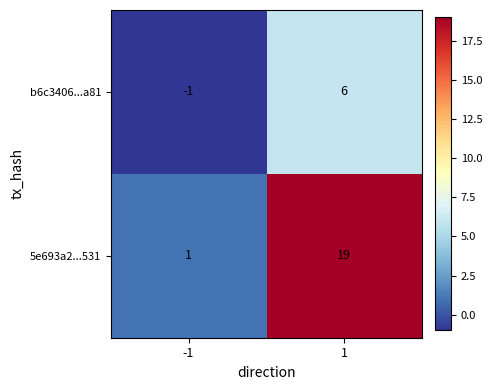

Reading left to right, transcribe all the data shown in this chart.

b6c3406...a81: -1=-1	1=6
5e693a2...531: -1=1	1=19